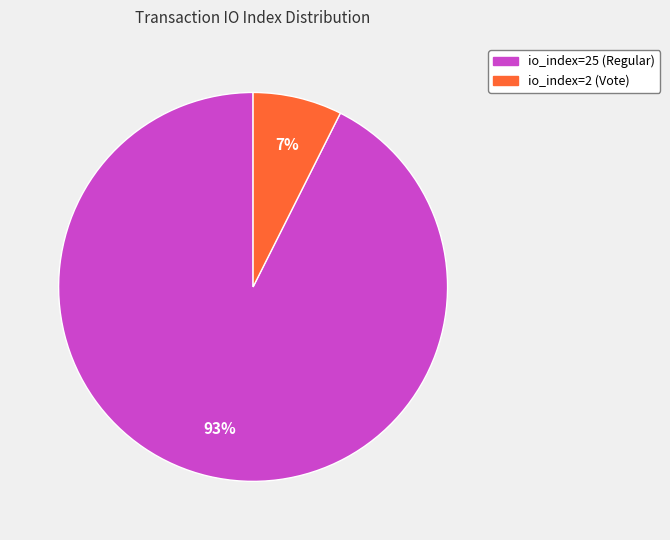

True or false: io_index=25 (Regular) accounts for 80% of the total.

False